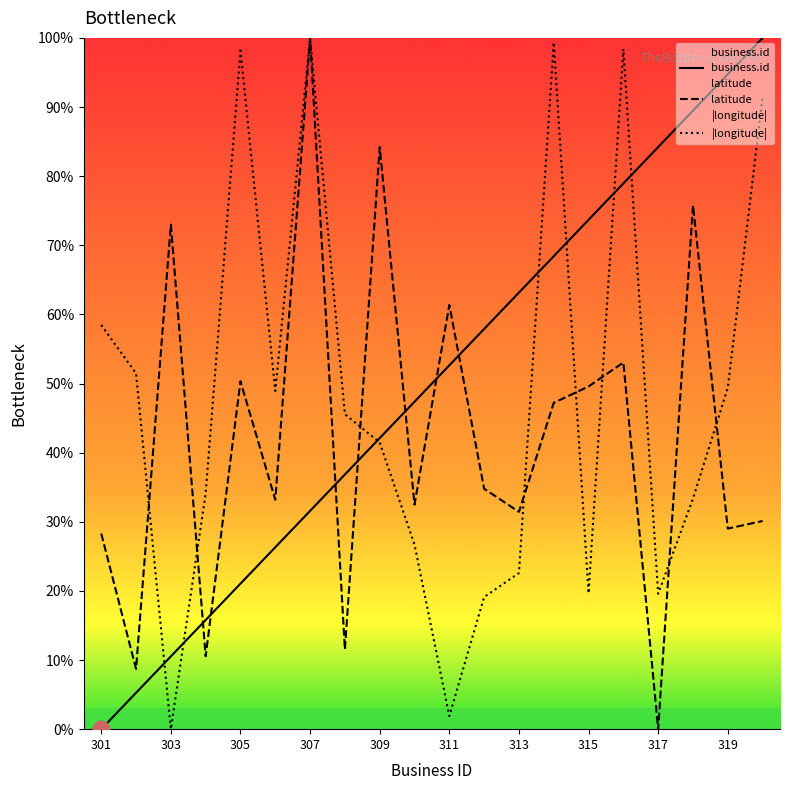

The value of |longitude| at 301 is 82.0. True or false?

False